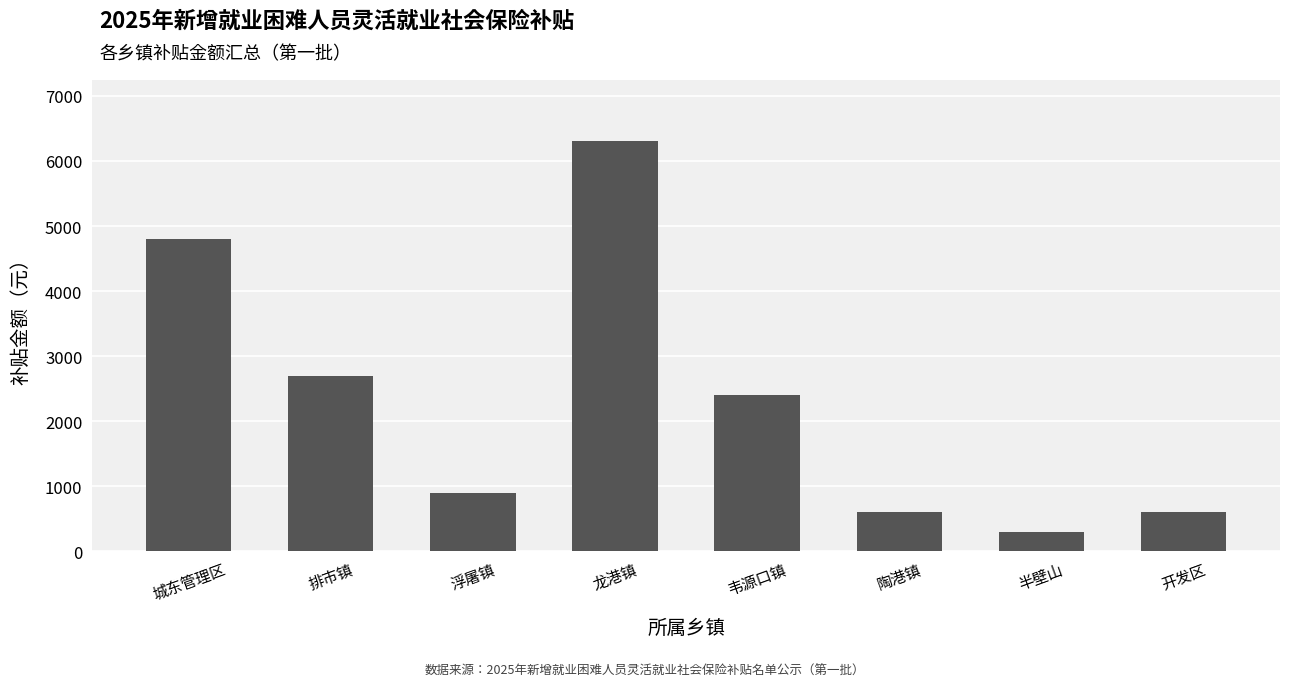

What is the change in value from 龙港镇 to 陶港镇?

-5700